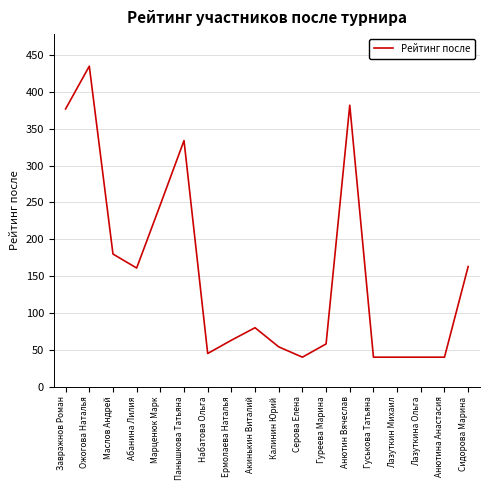

Is it true that the value at Серова Елeна is 58?

False